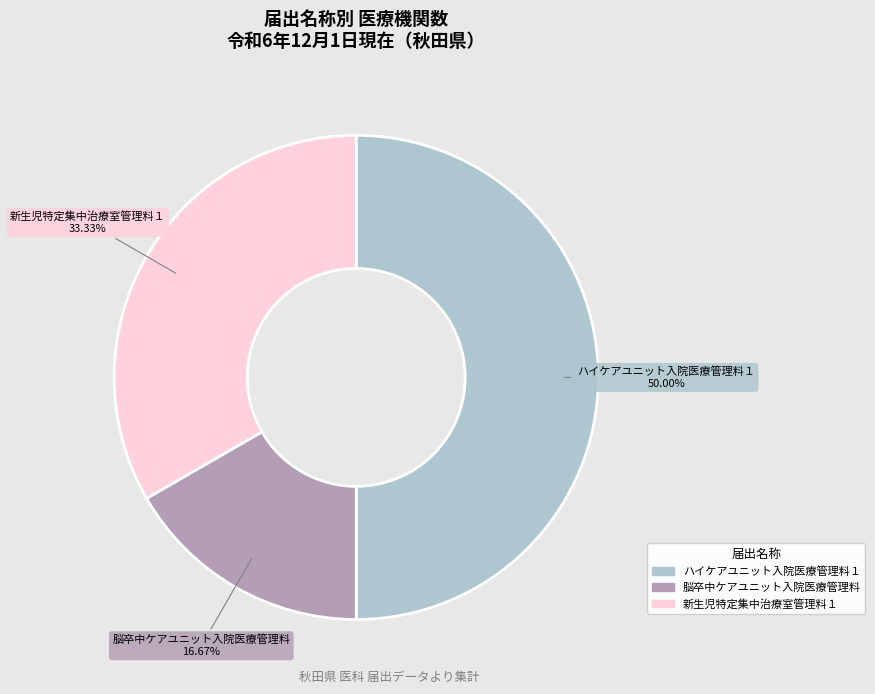

To the nearest percent, what portion does 新生児特定集中治療室管理料１ represent?

33%